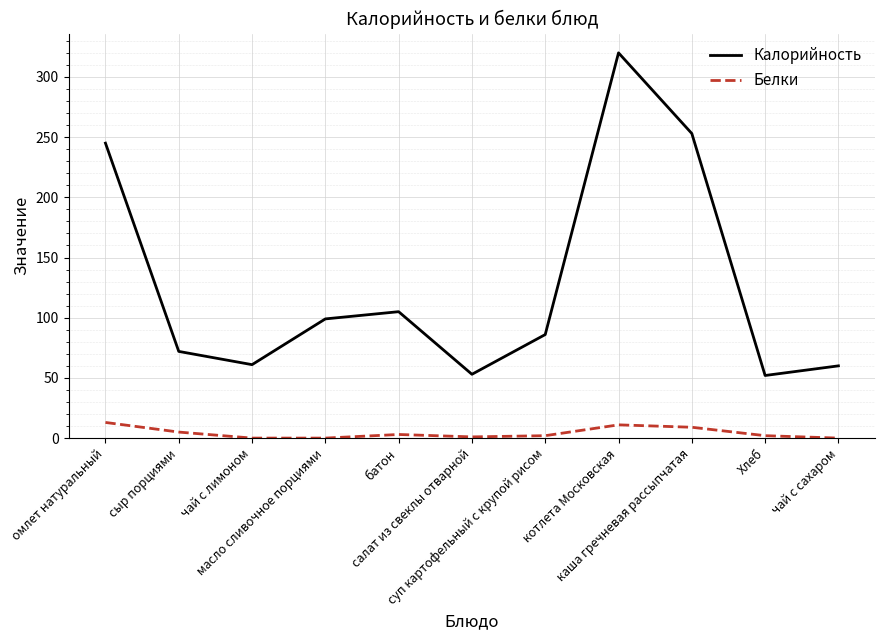

True or false: Белки and Калорийность intersect in this chart.

False